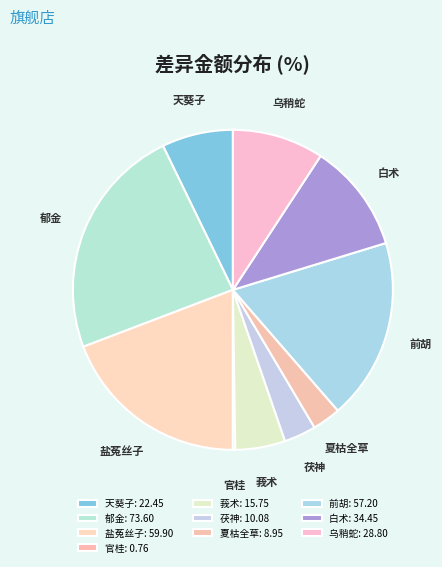

Between 天葵子 and 乌稍蛇, which is larger?

乌稍蛇